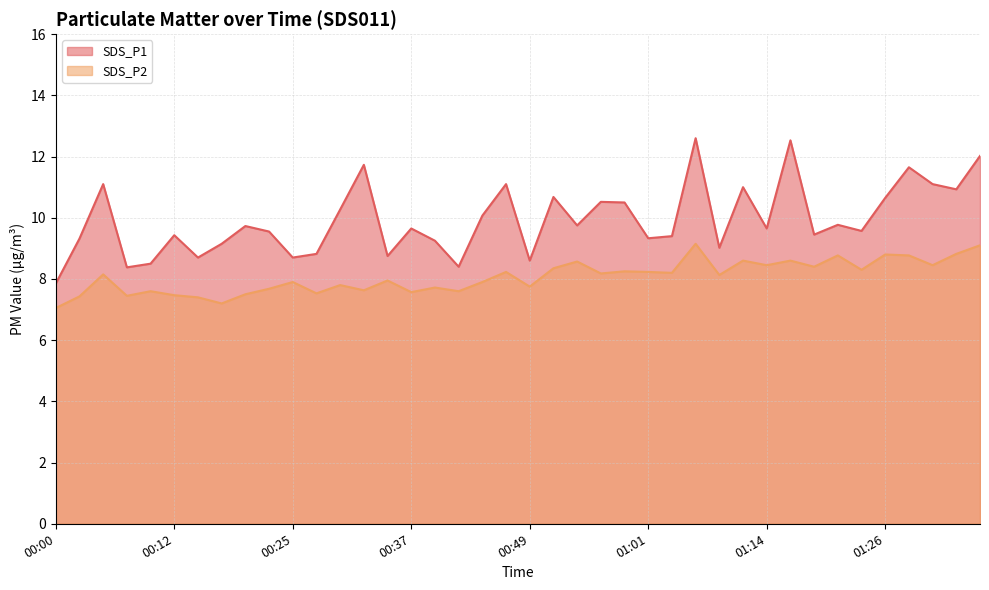

Where is the first local minimum for SDS_P1?

00:07